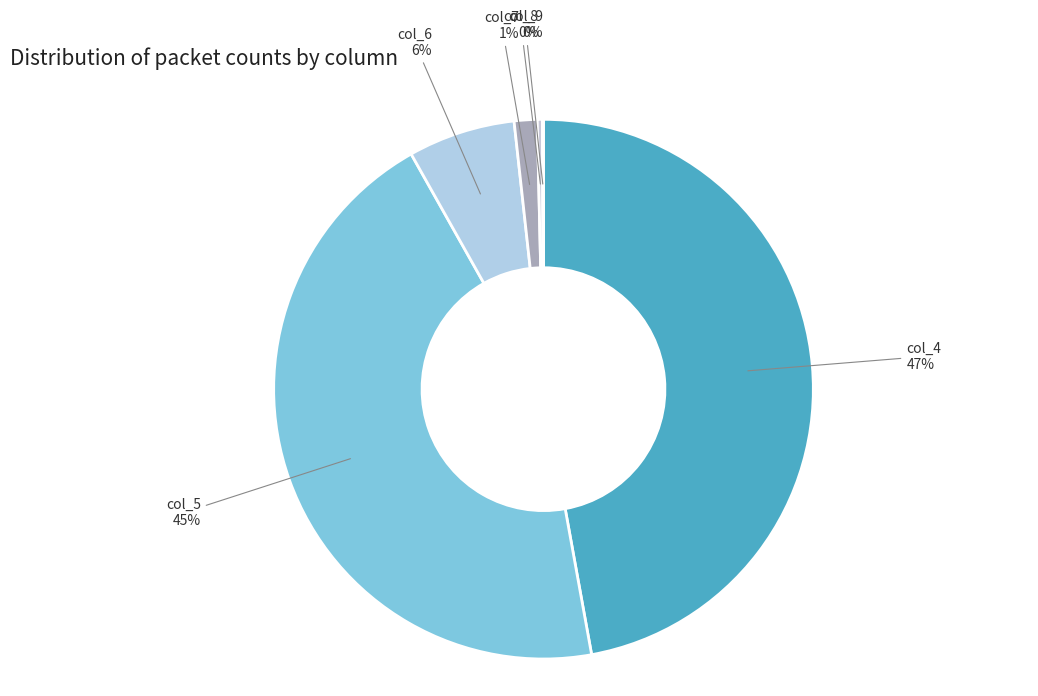

Is there any slice that represents more than half of the pie?

No